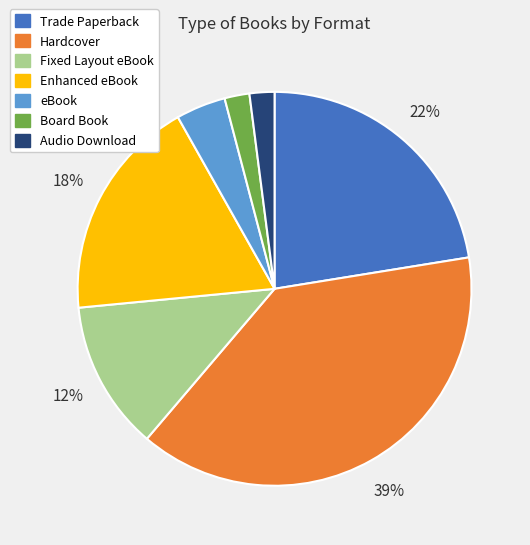

Count the number of slices in the pie.

7